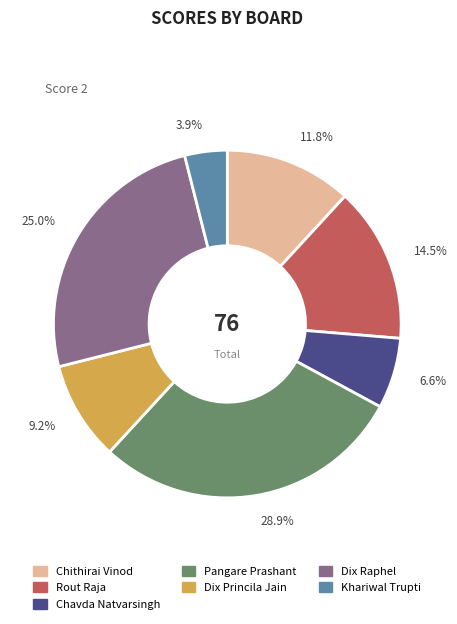

Combined, what portion of the pie is Dix Princila Jain and Rout Raja?

23.7%